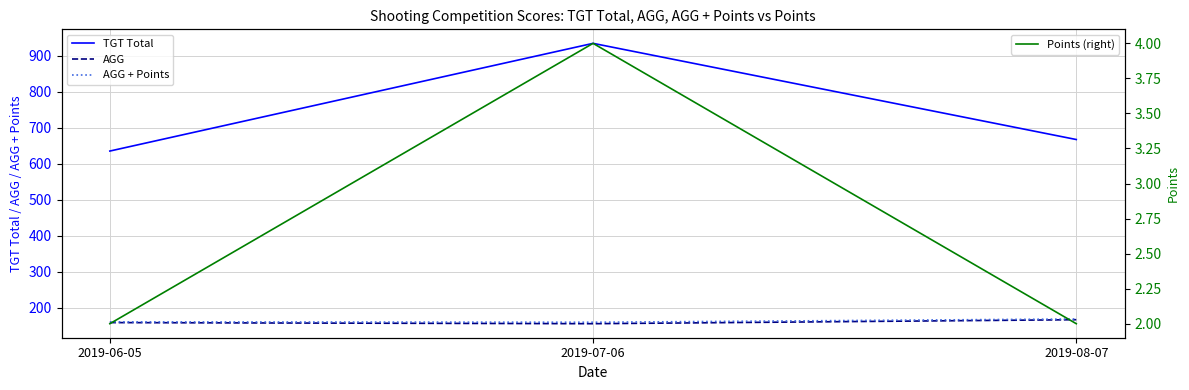

What is the maximum value for Points (right)?

4